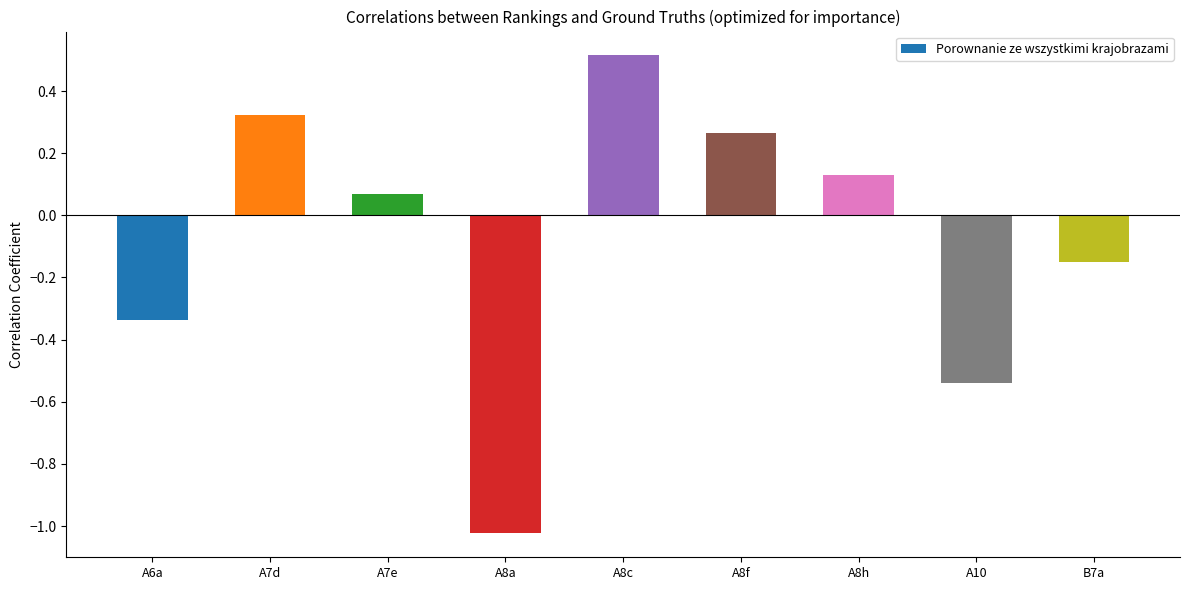

What is the label of the 5th bar from the right?

A8c